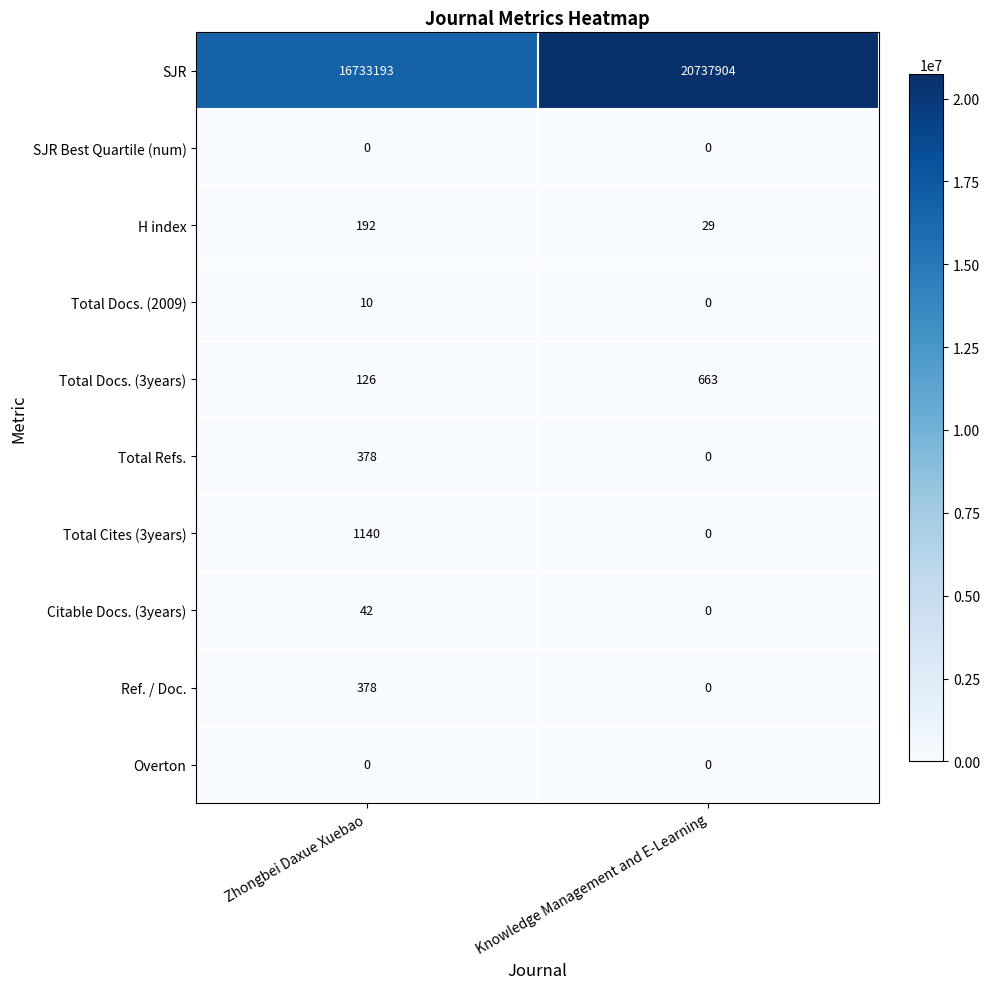

What is the difference between the Total Docs. (3years) values at Knowledge Management and E-Learning and Zhongbei Daxue Xuebao?

537